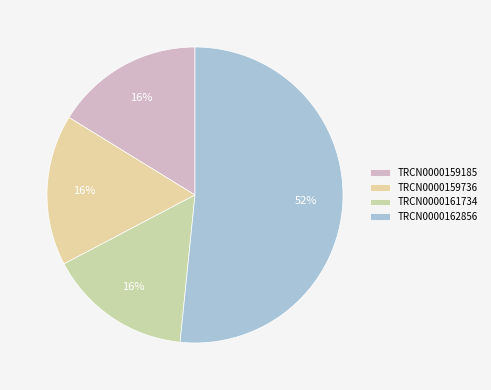

Which has a higher value, TRCN0000161734 or TRCN0000159736?

TRCN0000159736